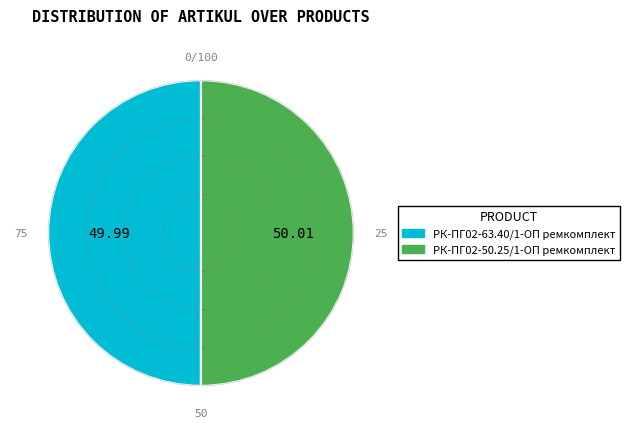

True or false: РК-ПГ02-63.40/1-ОП ремкомплект accounts for 50% of the total.

True